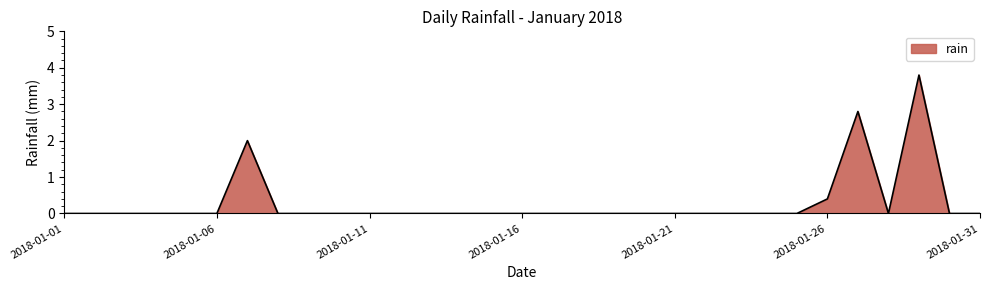

What is the average value?

0.3